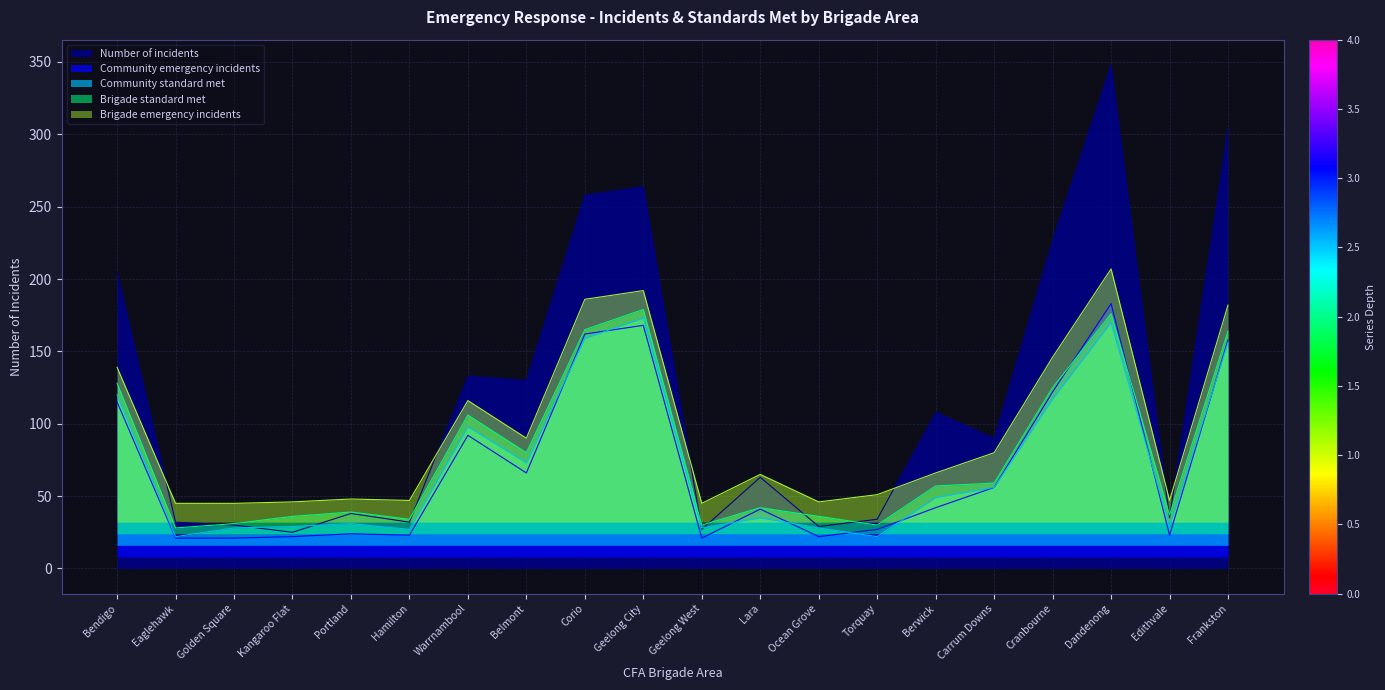

The value of Number of incidents at Edithvale is 18. True or false?

False